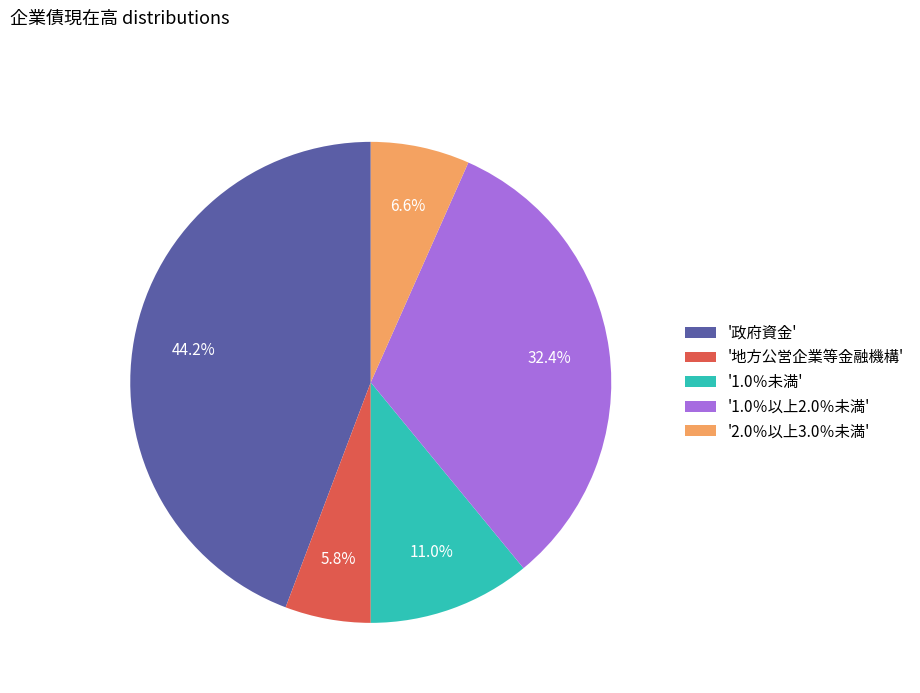

Does '地方公営企業等金融機構' represent more than half of the total?

No